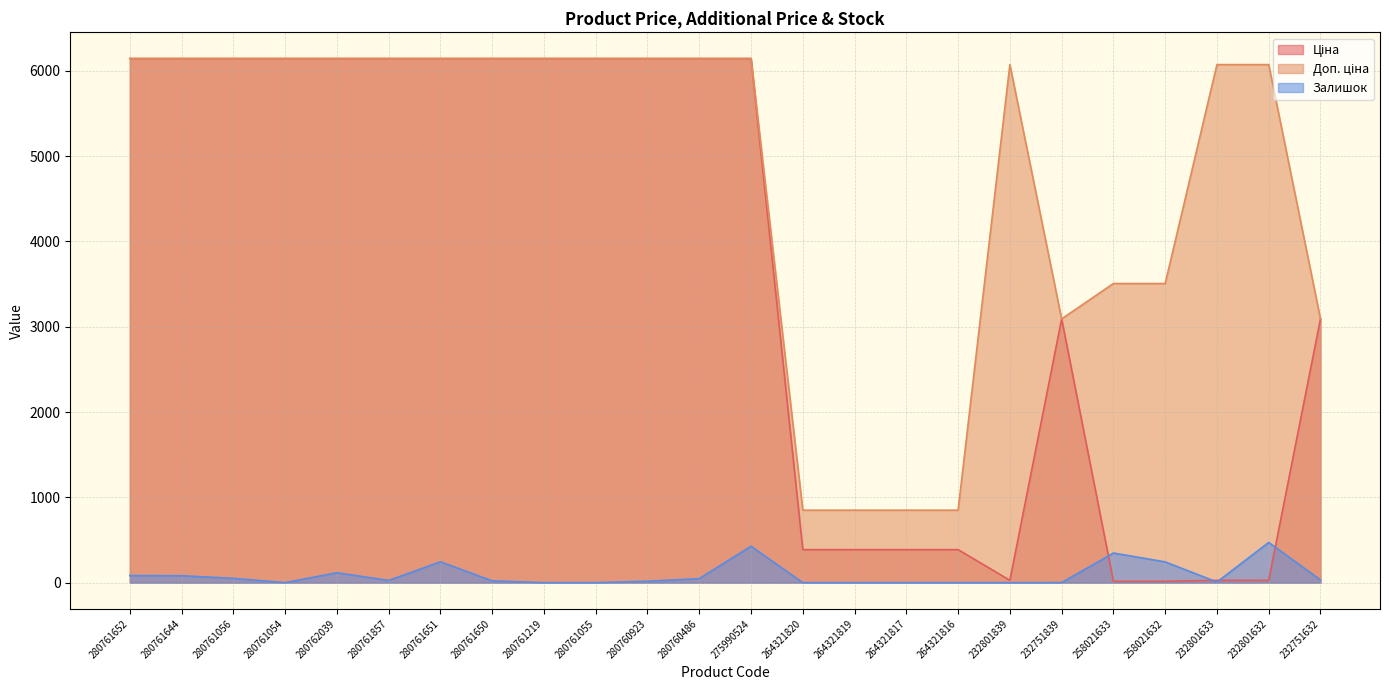

At how many categories does at least one series exceed 3364?

18